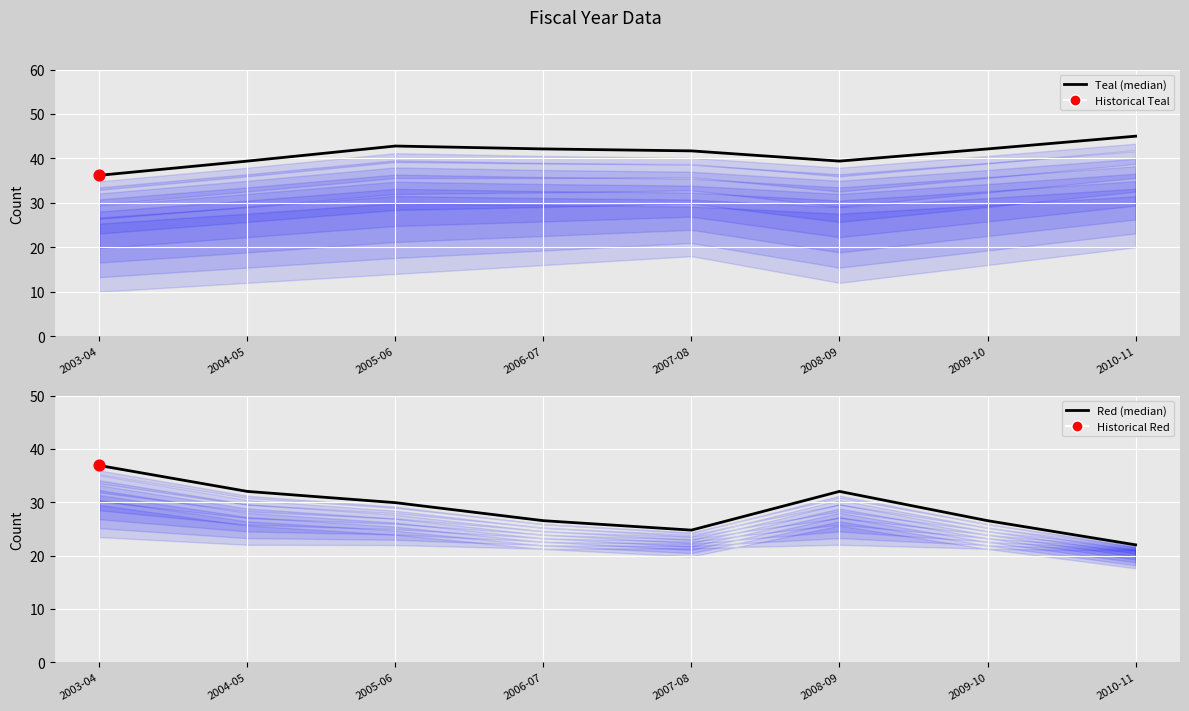

Which series contains the highest Y value?

Teal (median)